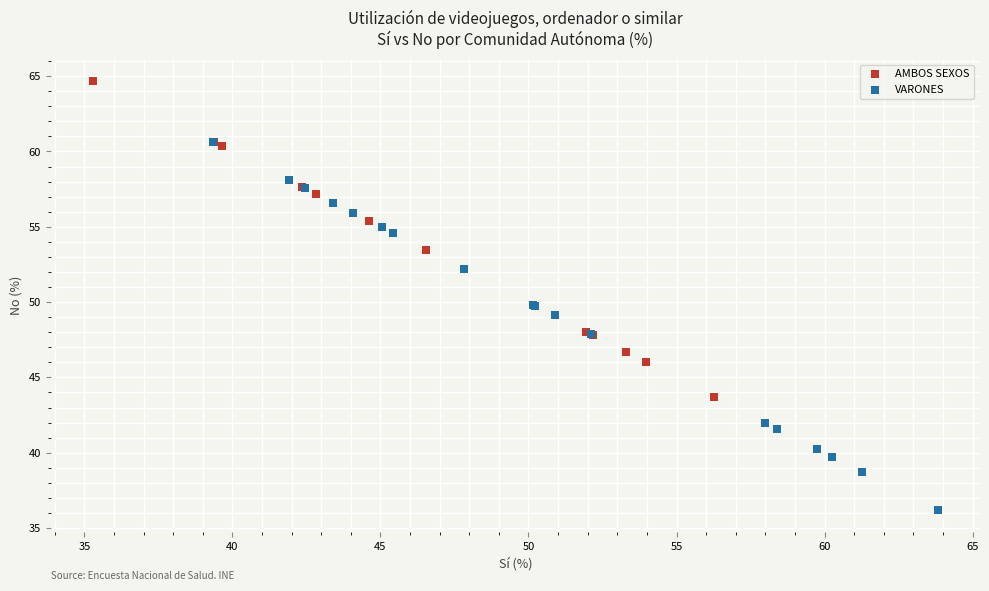

Which series reaches the maximum Y coordinate?

AMBOS SEXOS